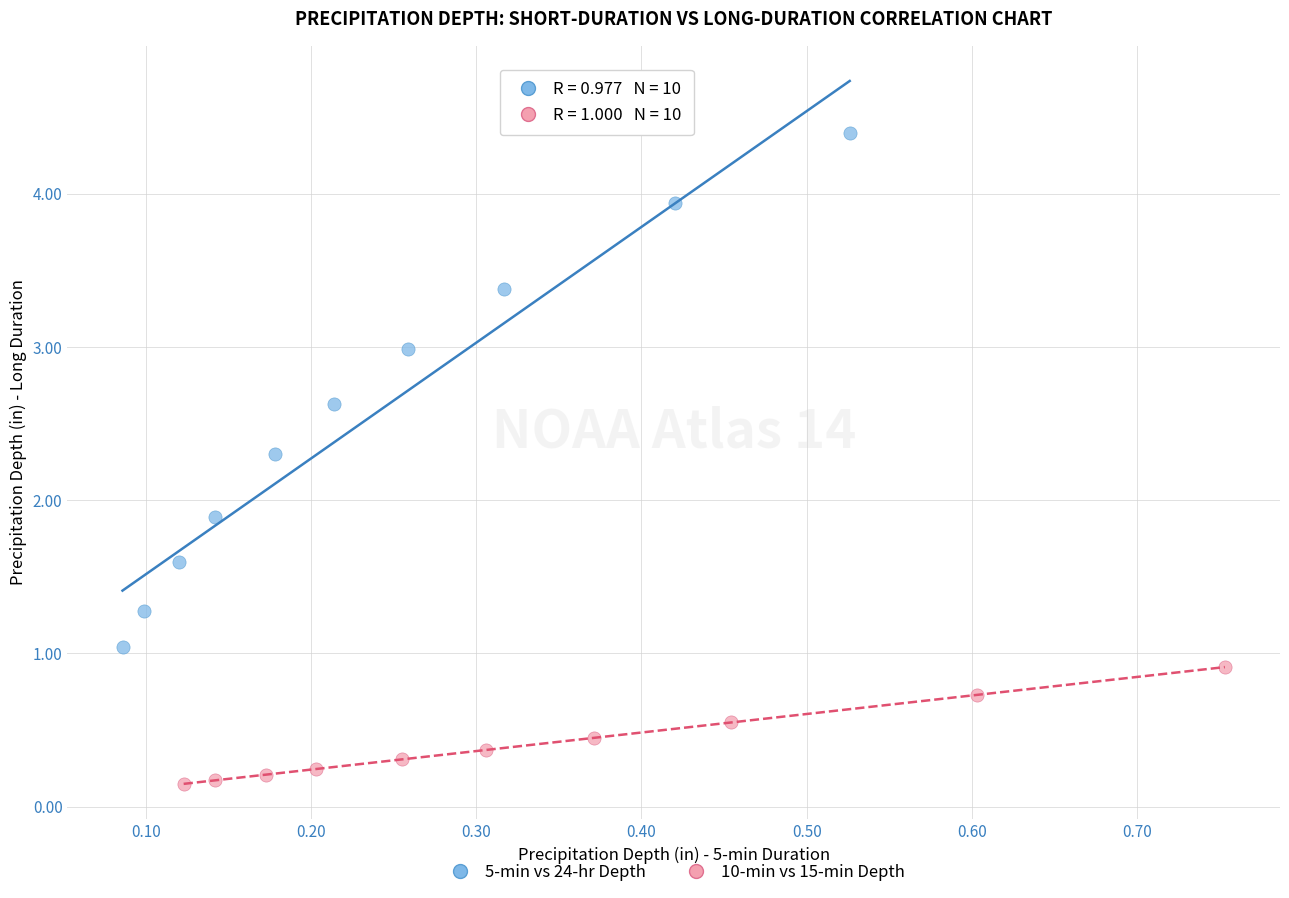

Which series has the widest spread of Y values?

5-min vs 24-hr Depth